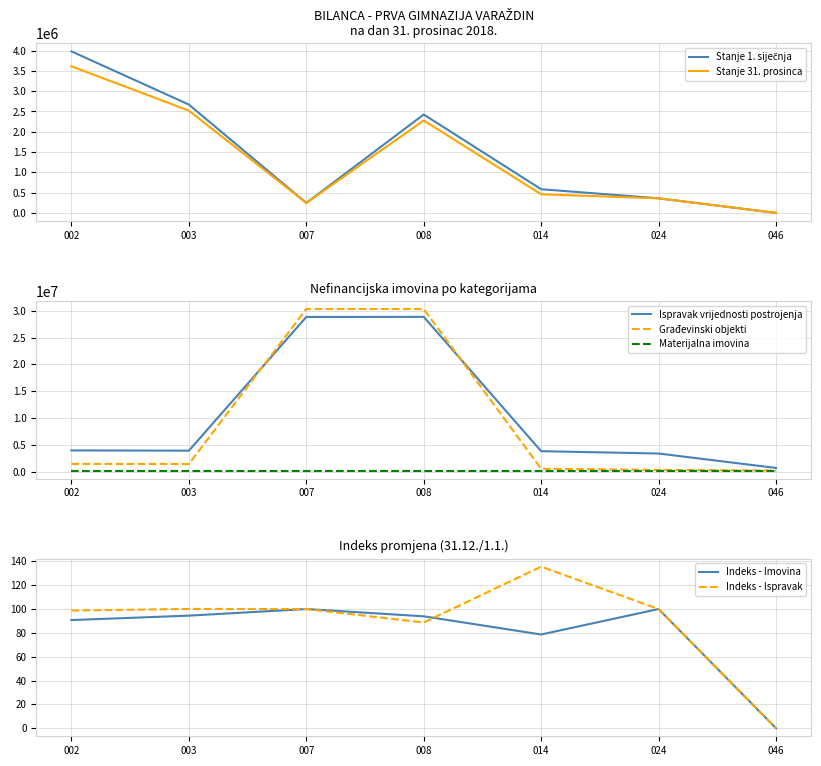

True or false: Indeks - Ispravak has a value of 62.6 at 007.

False